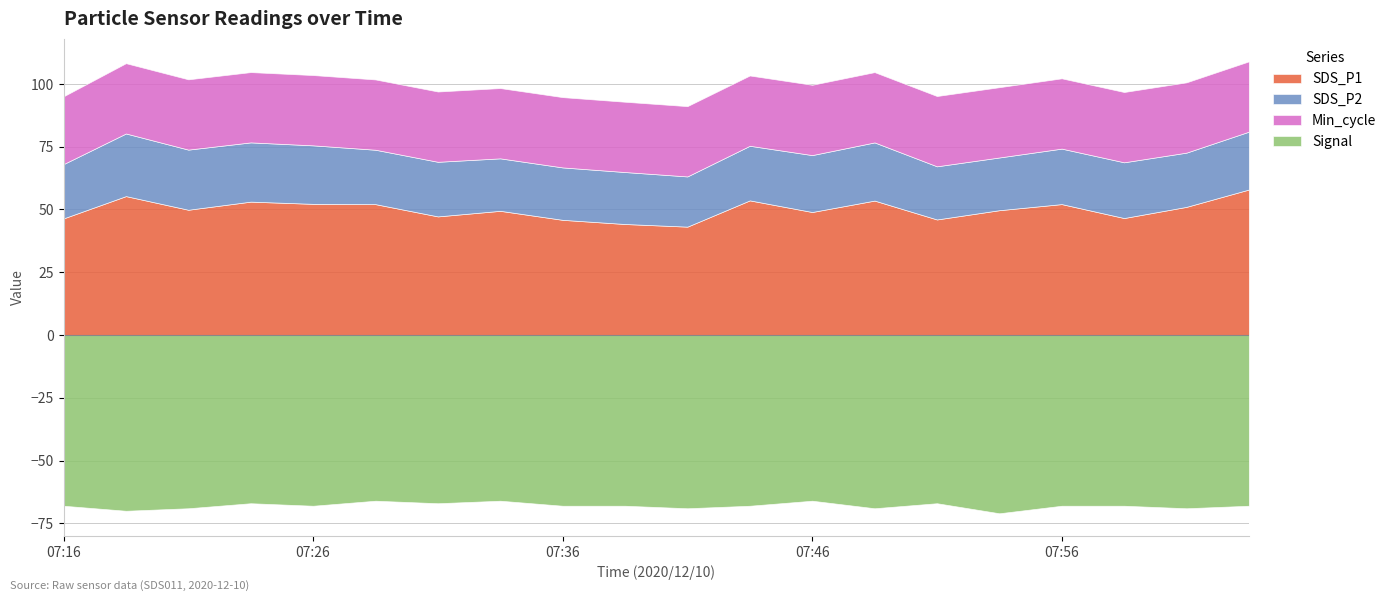

Where does the SDS_P1 series first go above 49?

07:19